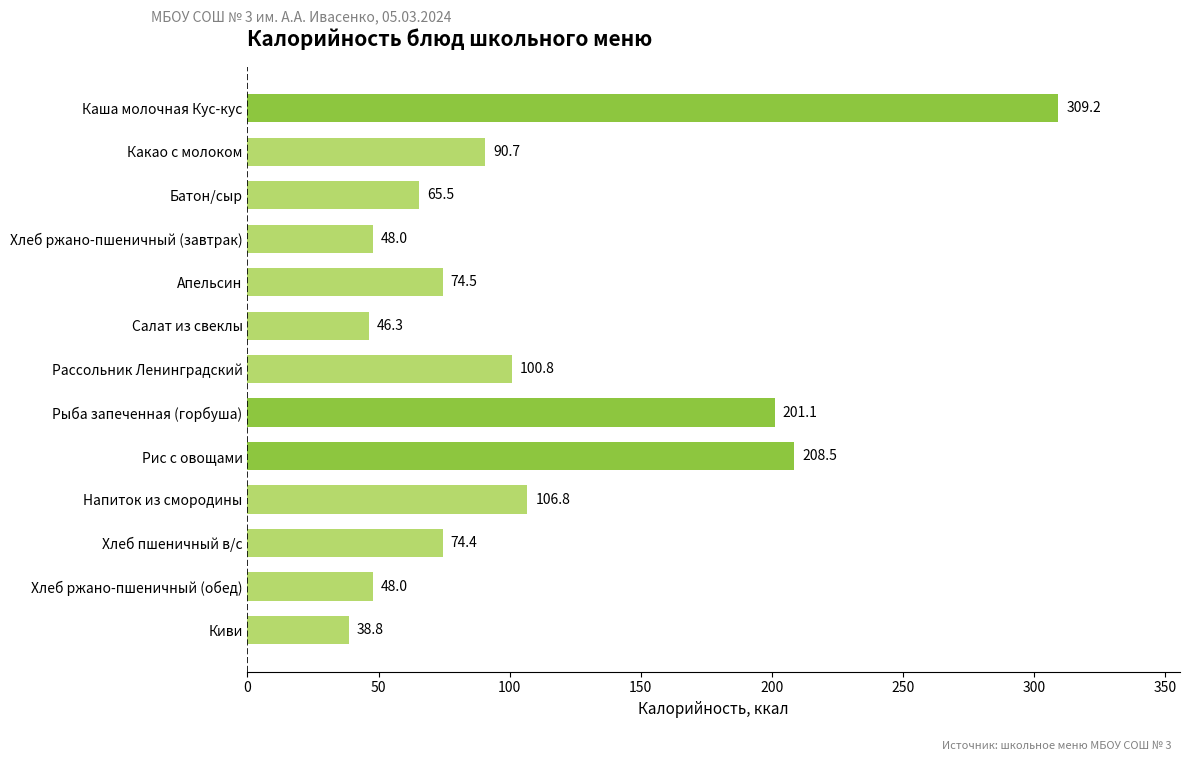

The value at Какао с молоком is 49.3. True or false?

False